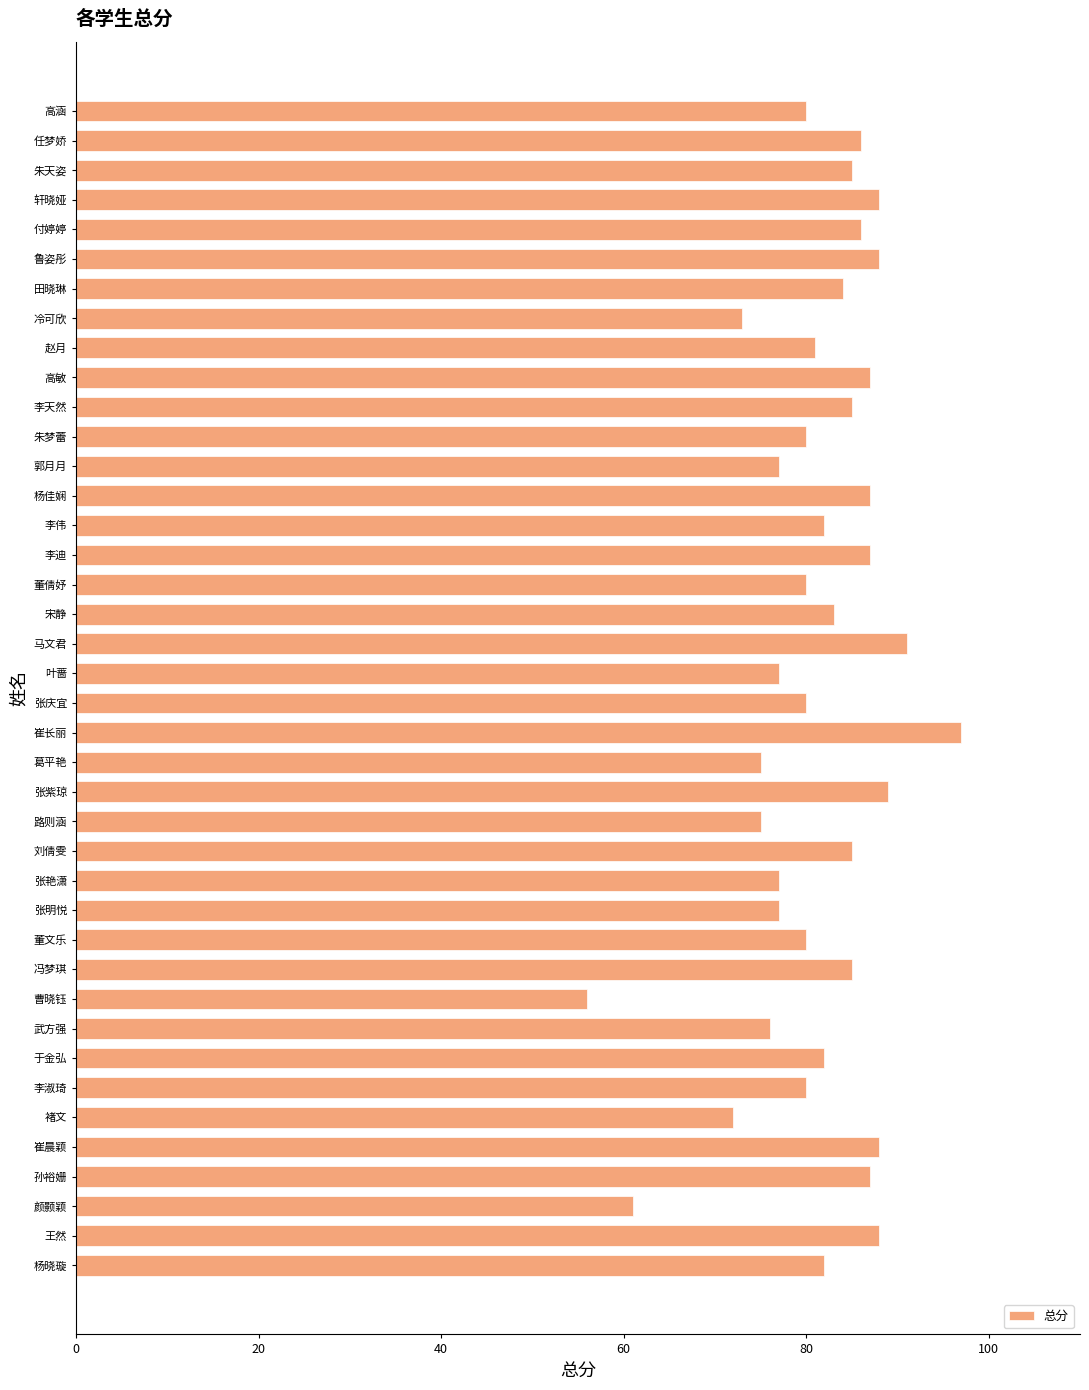

What is the difference between the values at 张庆宜 and 李天然?

5